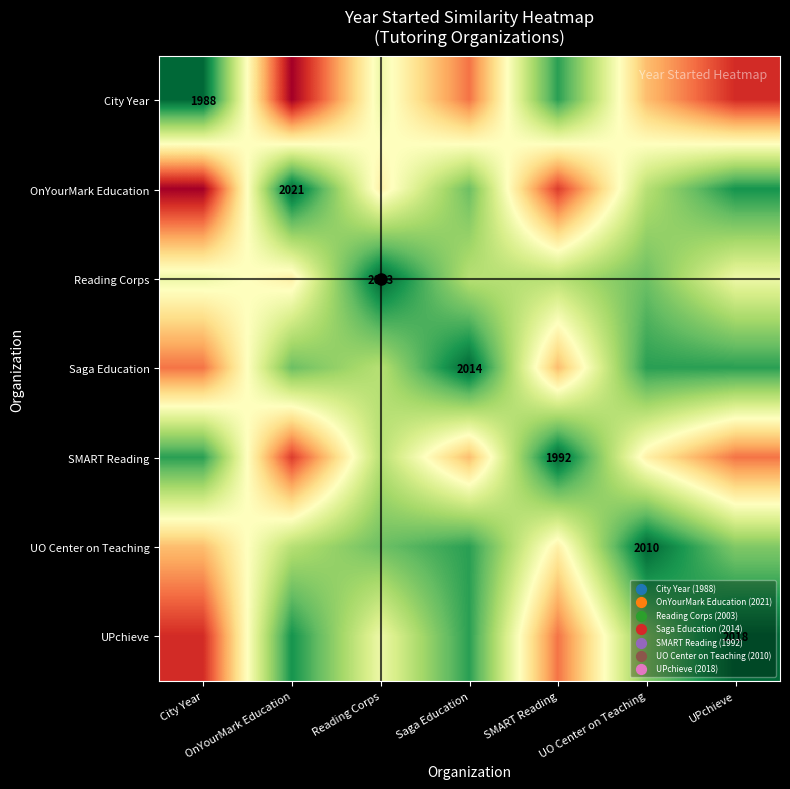

At how many categories does at least one series exceed 15?

7